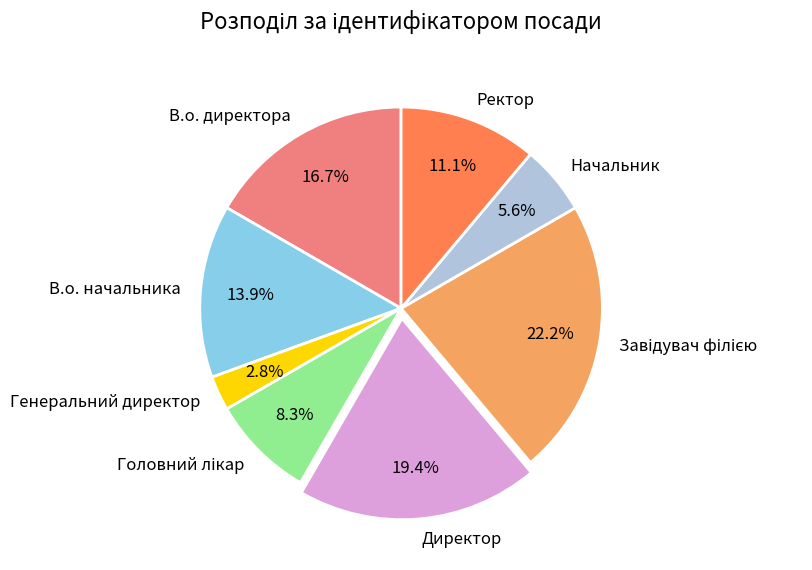

What is the total percentage of Генеральний директор and Ректор?

13.9%